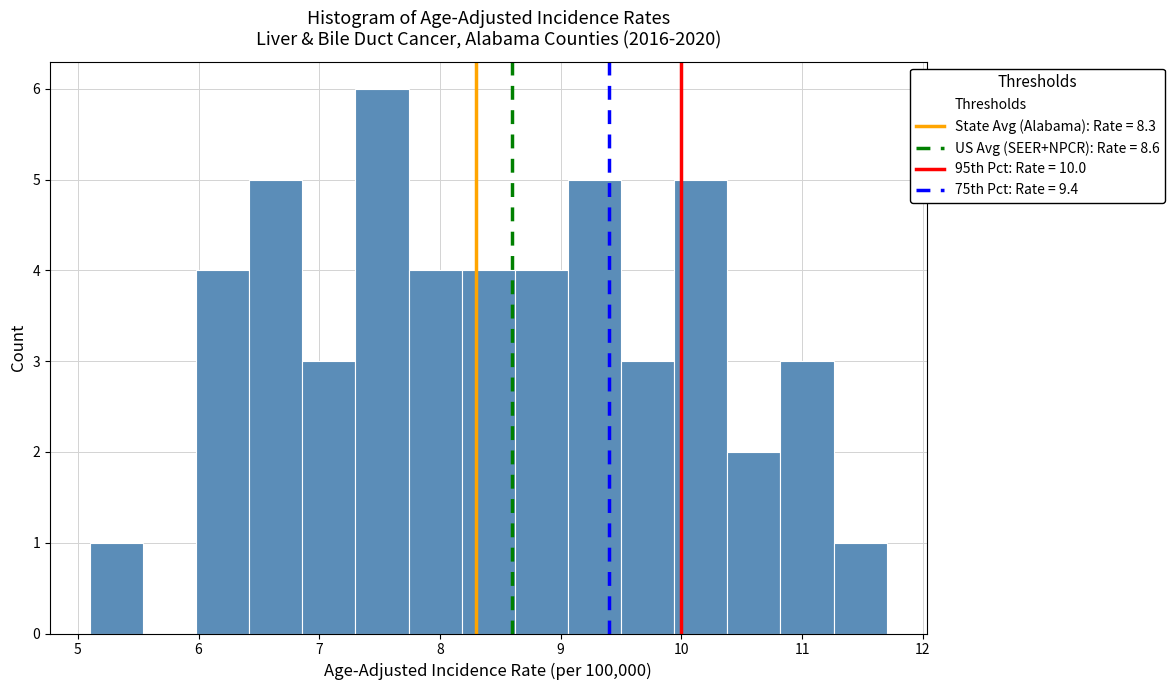

Reading left to right, list every bar in this chart as the range it spans on the x-axis followed by its height. Neither the bar edges nor the heights are printed on the chart, so give them approximately, as read against the axes.

5.10 to 5.54: 1
5.54 to 5.98: 0
5.98 to 6.42: 4
6.42 to 6.86: 5
6.86 to 7.30: 3
7.30 to 7.74: 6
7.74 to 8.18: 4
8.18 to 8.62: 4
8.62 to 9.06: 4
9.06 to 9.50: 5
9.50 to 9.94: 3
9.94 to 10.38: 5
10.38 to 10.82: 2
10.82 to 11.26: 3
11.26 to 11.70: 1